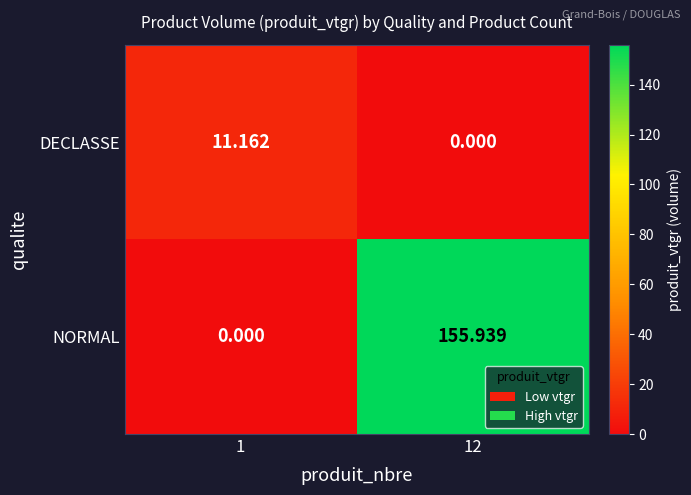

What is the spread (max minus min) of values at 12?

155.9